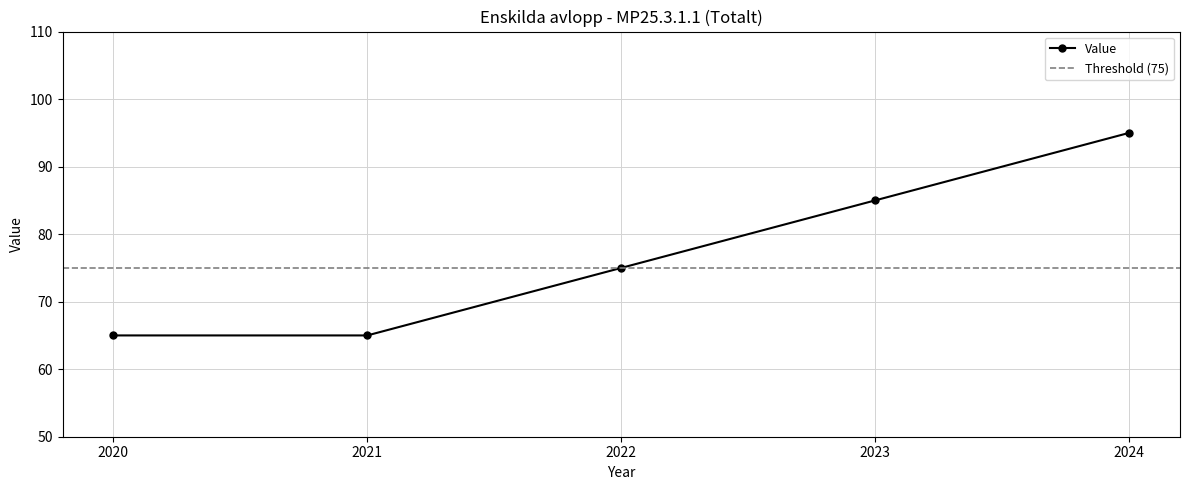

At which category does the chart reach its peak across all series?

2024